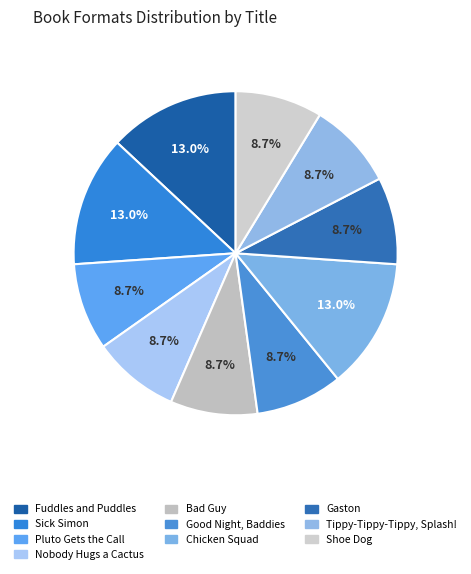

Which slice is the smallest?

Pluto Gets the Call